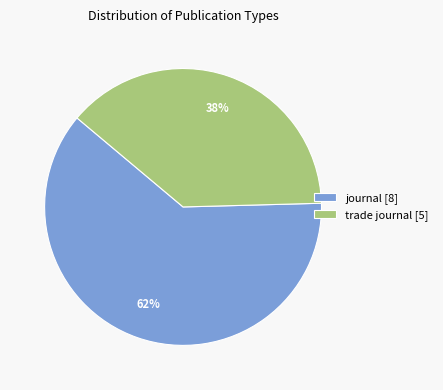

To the nearest percent, what is the average slice percentage?

50%